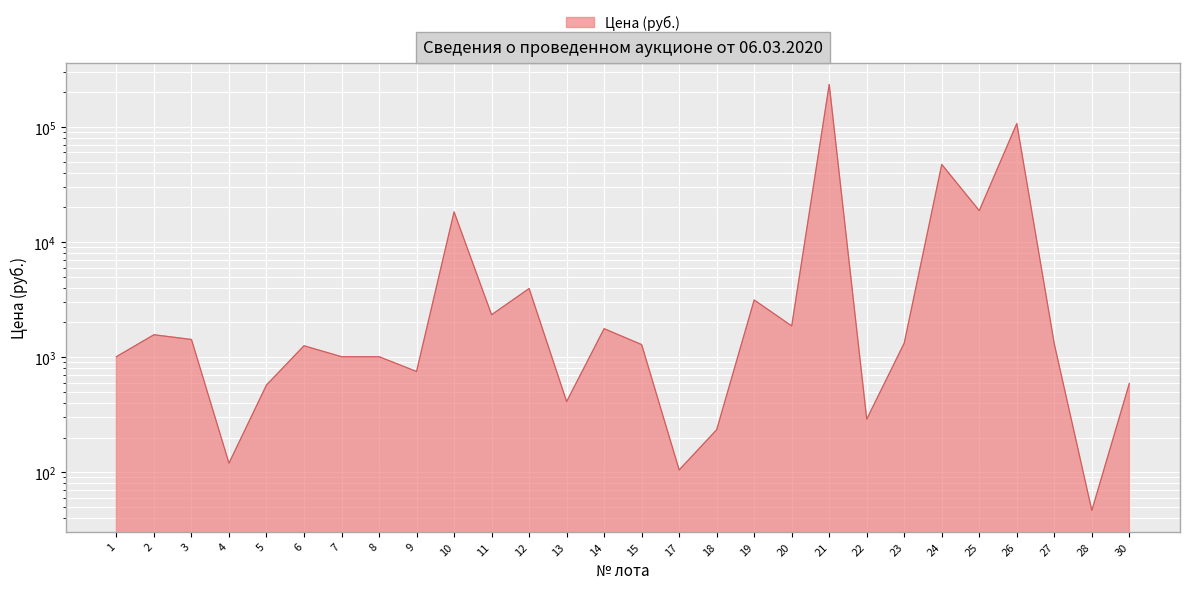

Which has a higher value, 13 or 23?

23